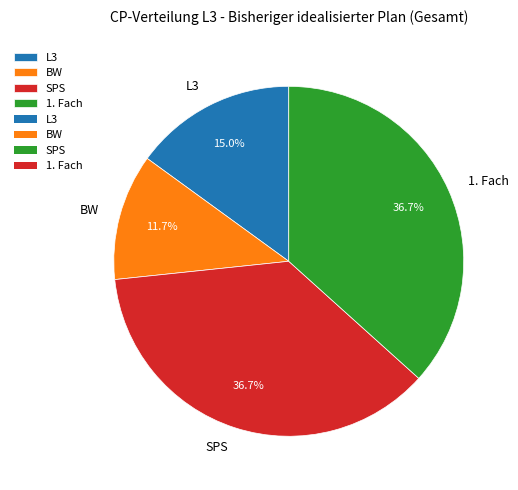

Do L3 and 1. Fach together represent more than half of the pie?

Yes